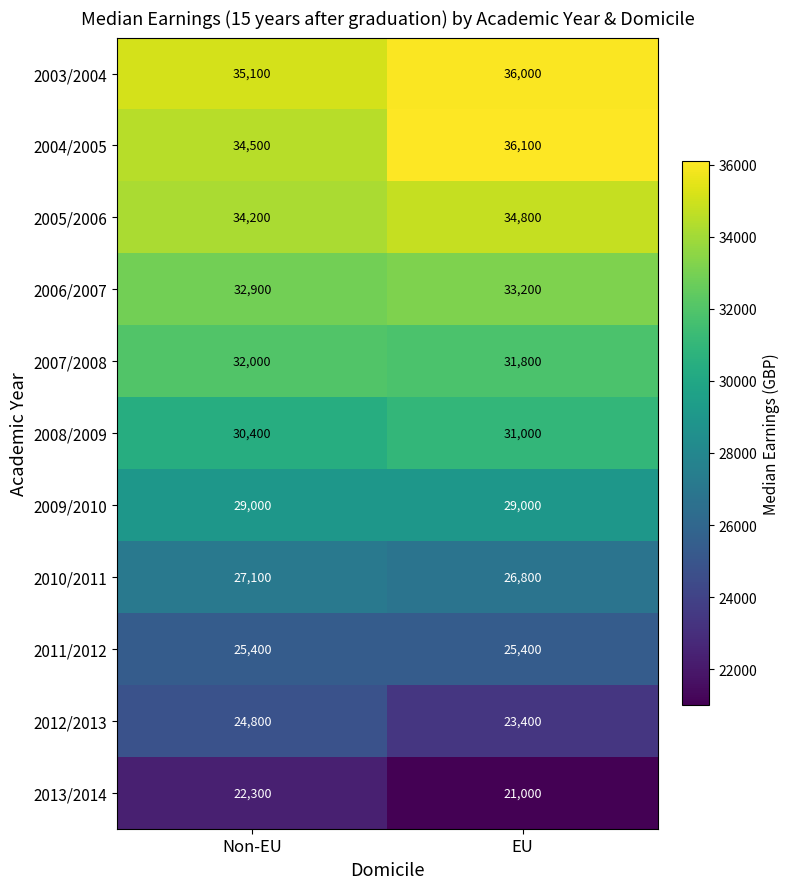

The value of 2006/2007 at EU is 51192. True or false?

False